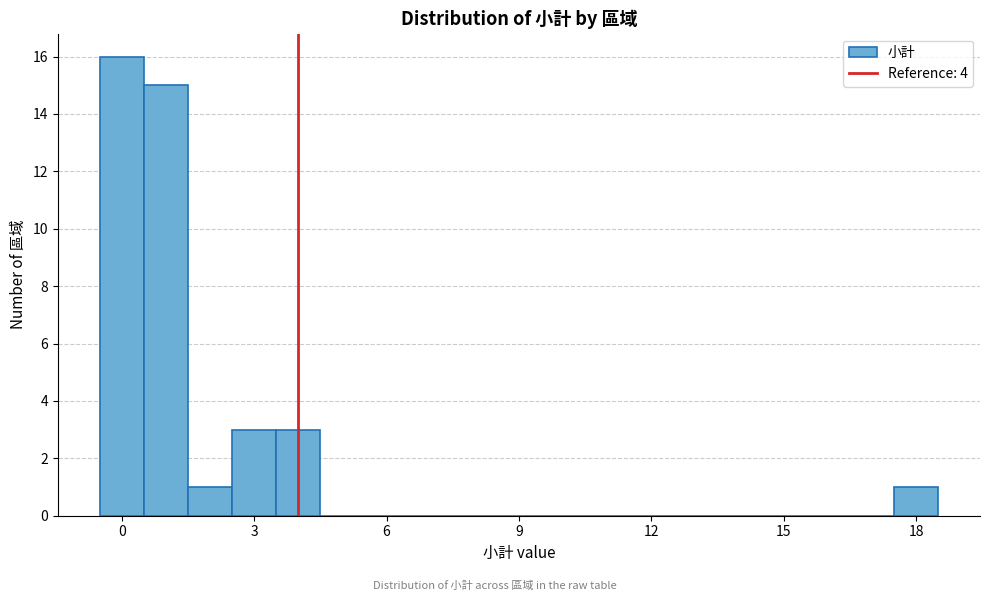

Around what value on the x-axis is the tallest bar? Give the approximate position of its centre, as read against the axis.

0.0